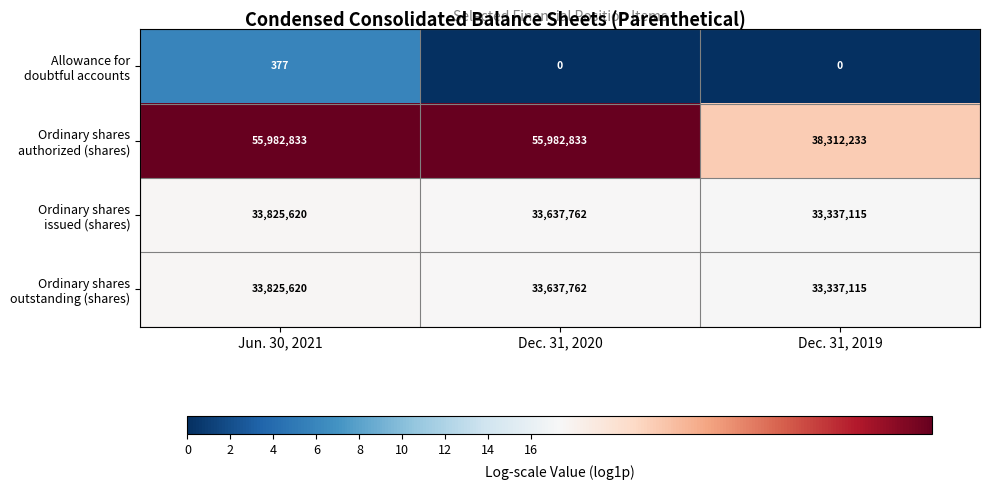

What is the spread (max minus min) of values at Jun. 30, 2021?

55982456